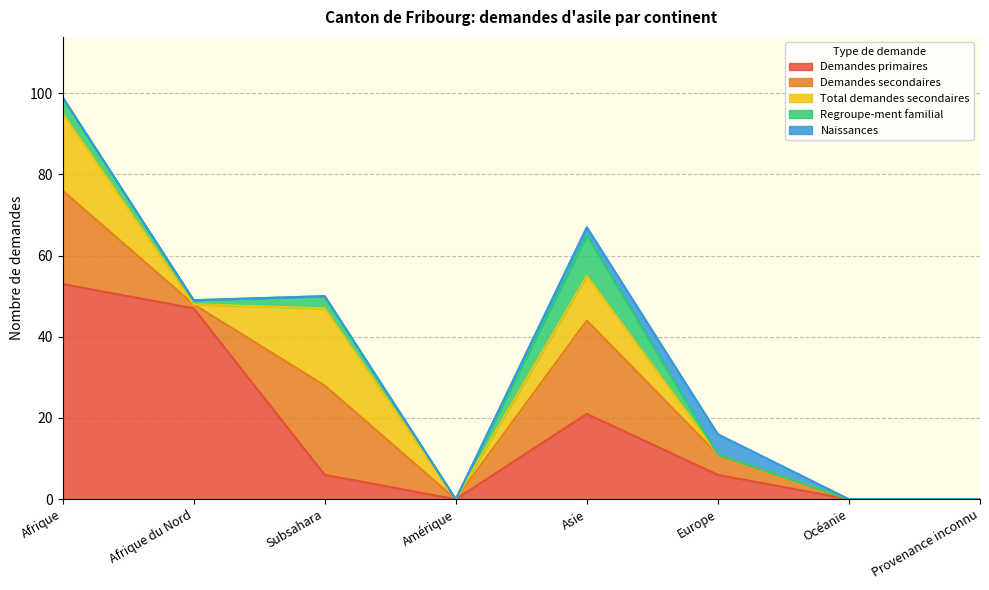

Is the value of Regroupe-ment familial at Provenance inconnu greater than the value of Total demandes secondaires at Europe?

No